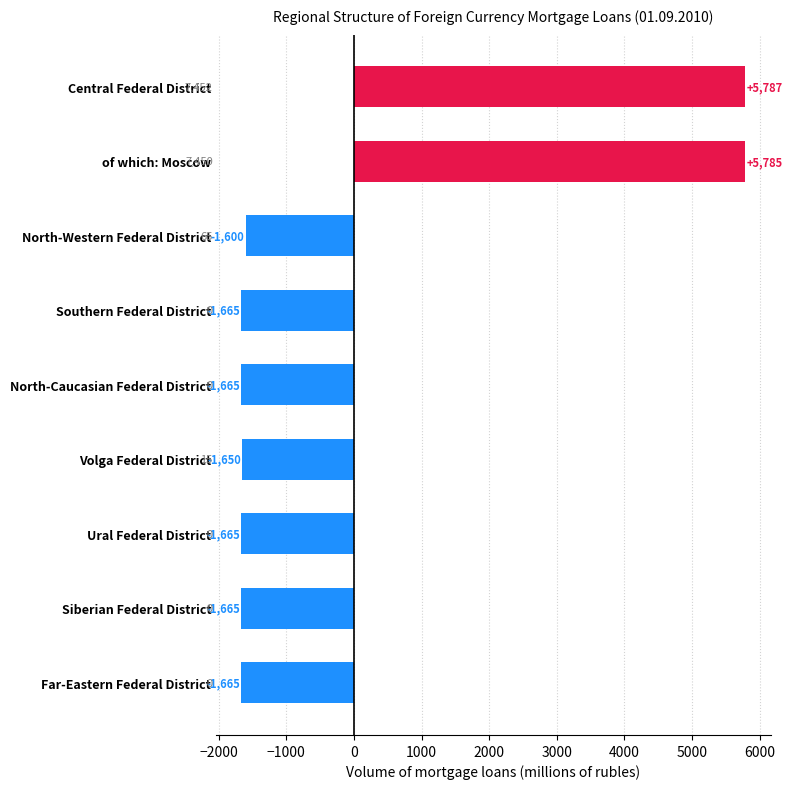

The value at North-Western Federal District is -1599.7. True or false?

True